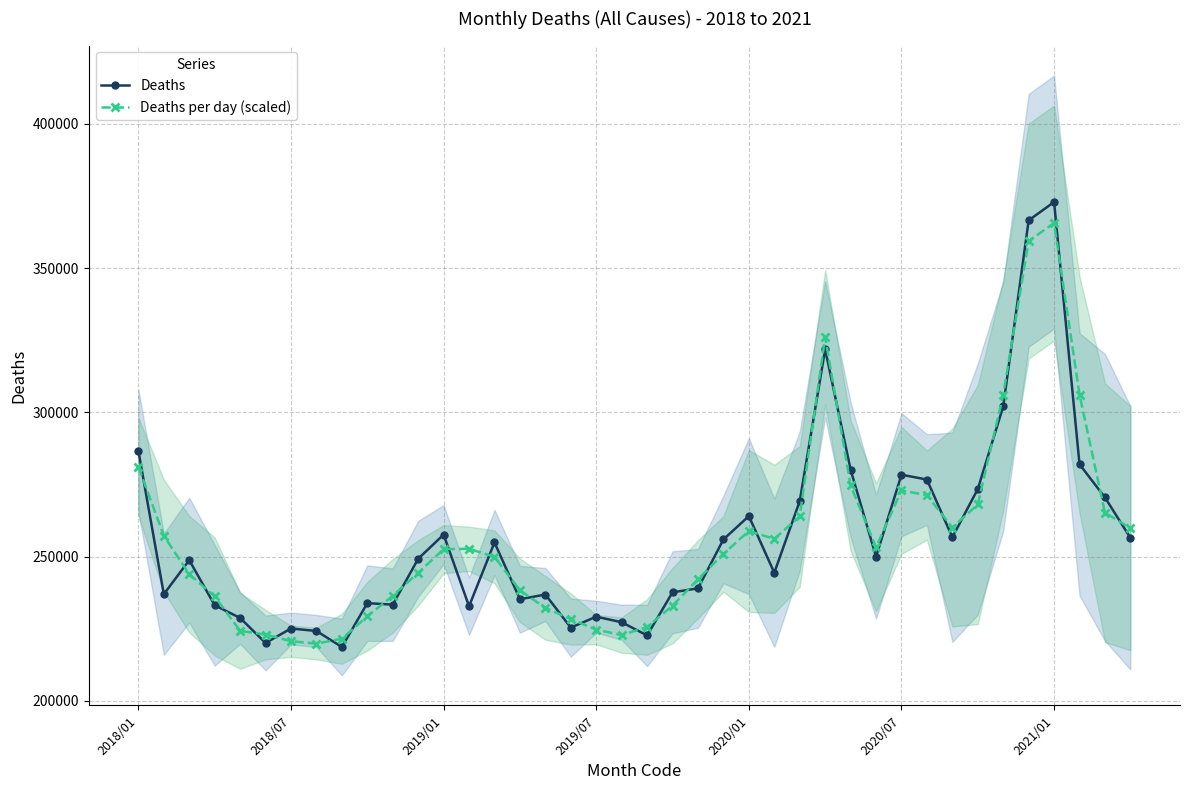

True or false: Deaths has more than 1 interior local peaks.

True